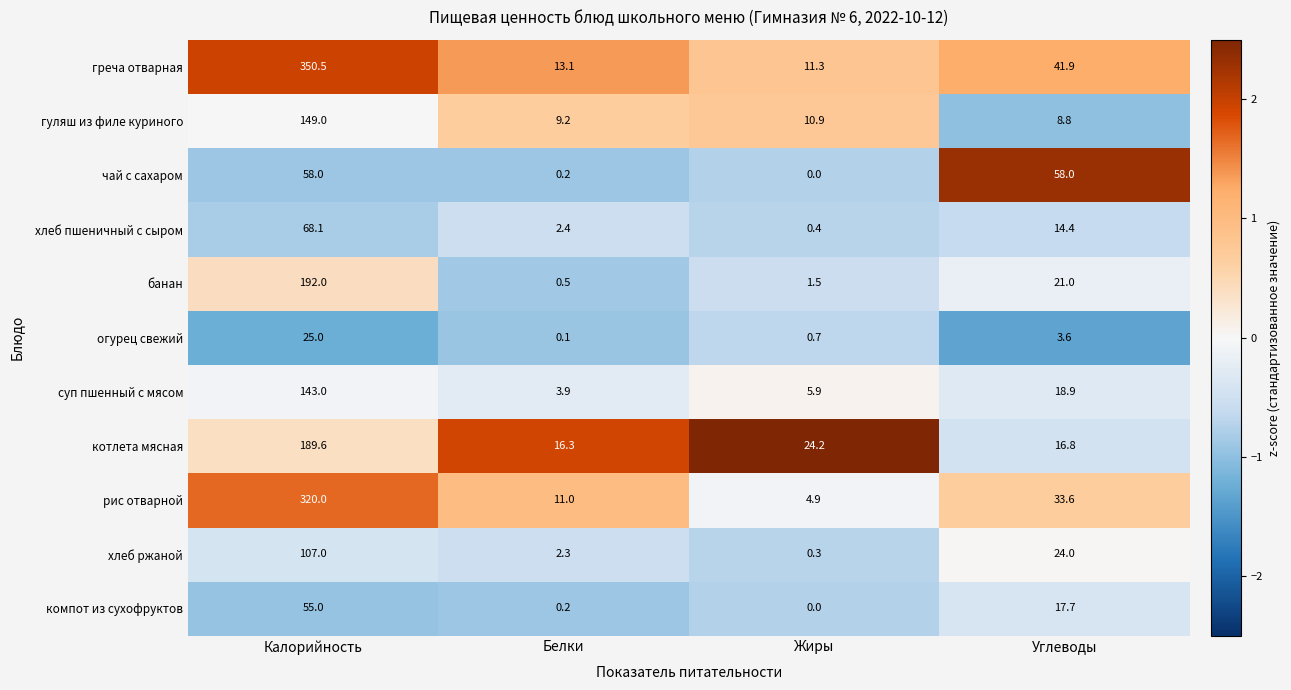

Count the number of data series in this chart.

11